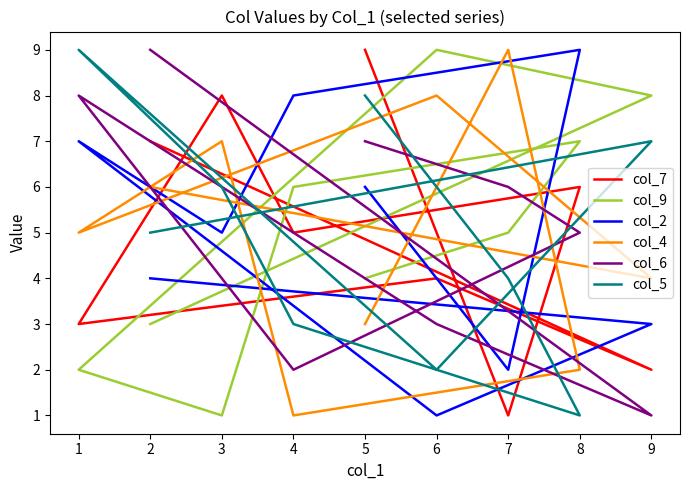

Which label corresponds to the smallest value in the chart?

7